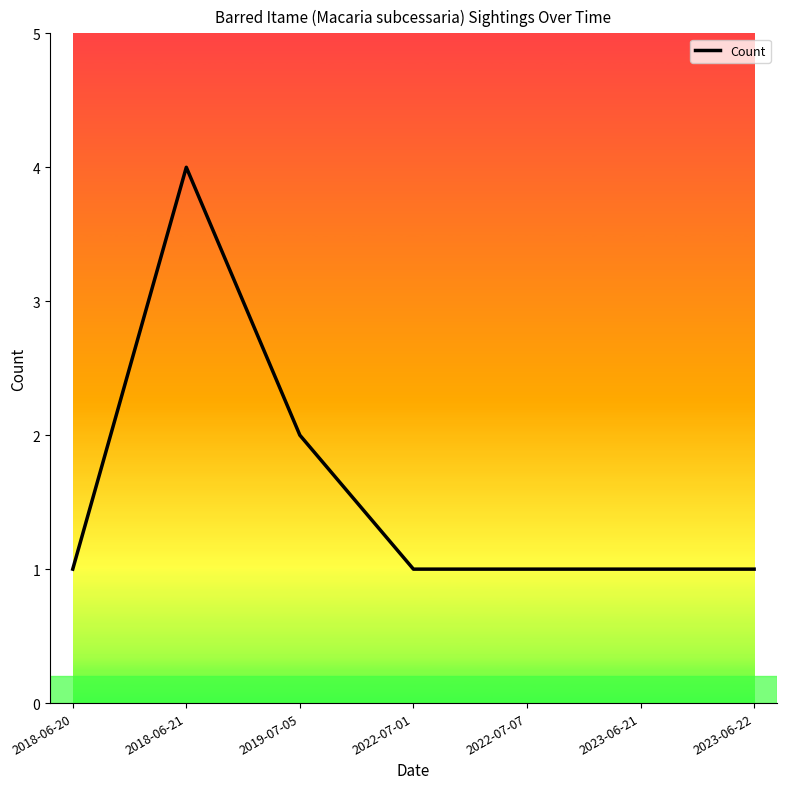

What is the greatest value displayed?

4